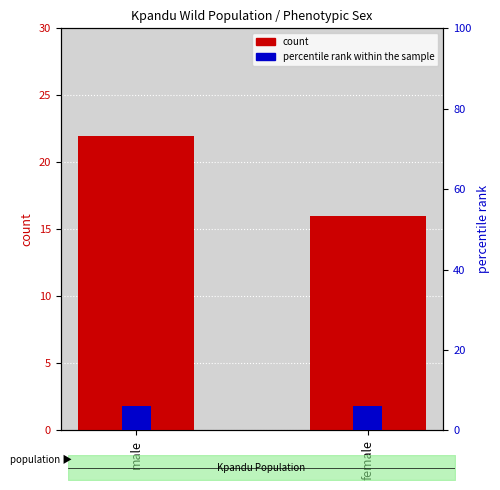

Does the chart contain stacked bars?

No